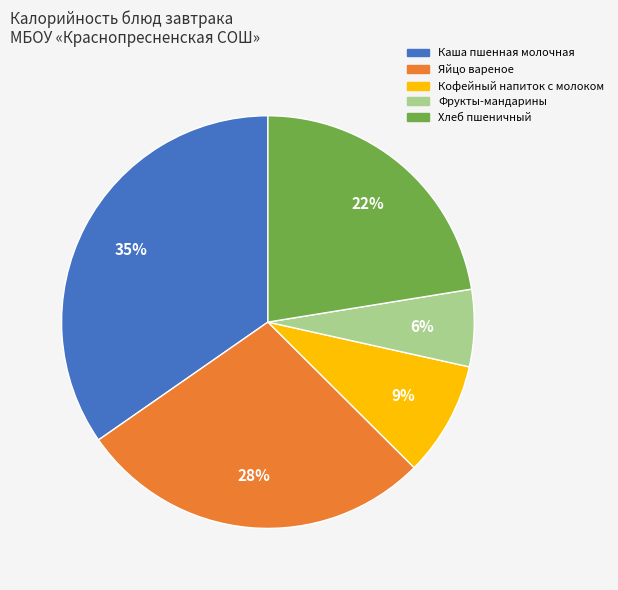

Is it true that Кофейный напиток с молоком is 2% of the pie?

False